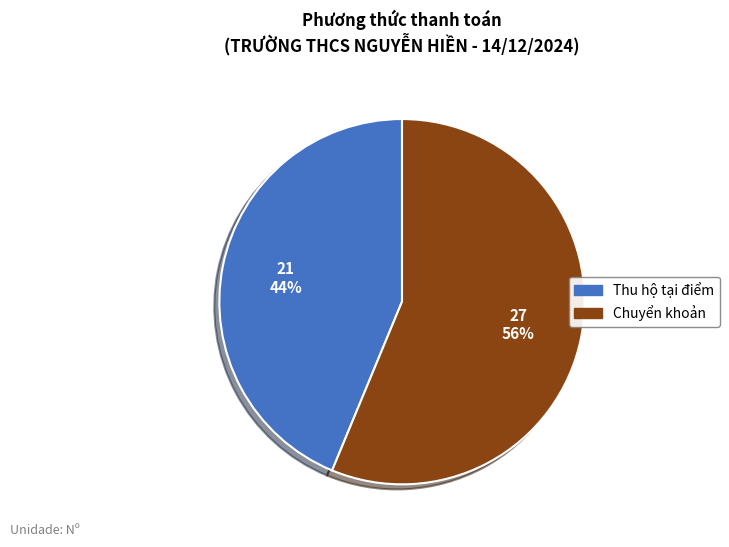

To the nearest percent, what percentage of the pie is Thu hộ tại điểm?

44%